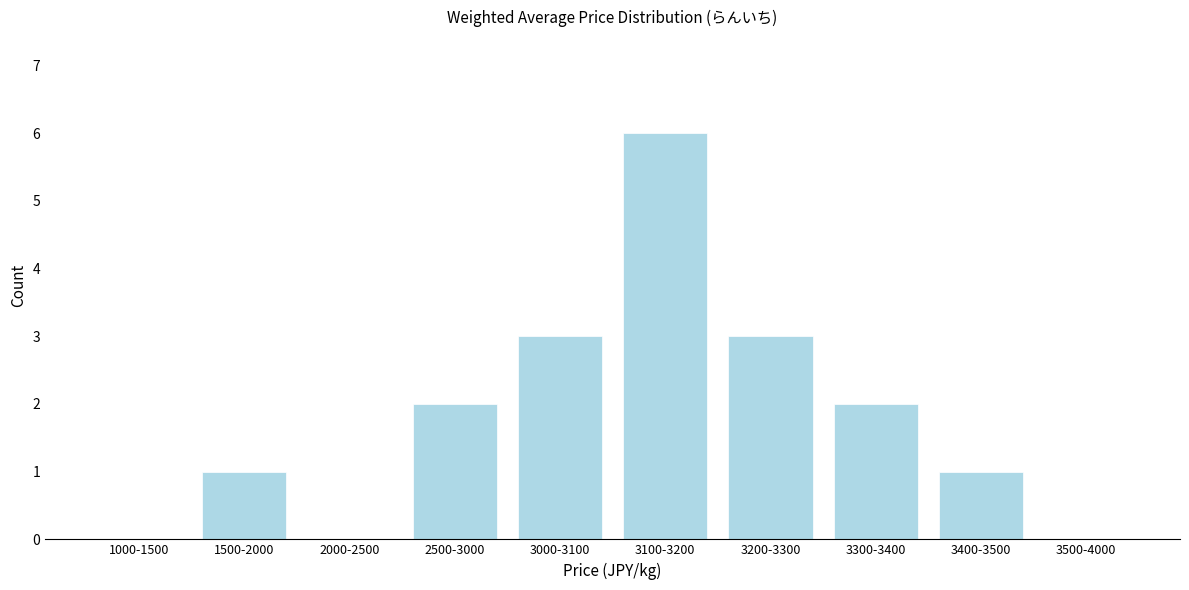

Reading left to right, what are all the values shown in this chart?

1000-1500=0	1500-2000=1	2000-2500=0	2500-3000=2	3000-3100=3	3100-3200=6	3200-3300=3	3300-3400=2	3400-3500=1	3500-4000=0